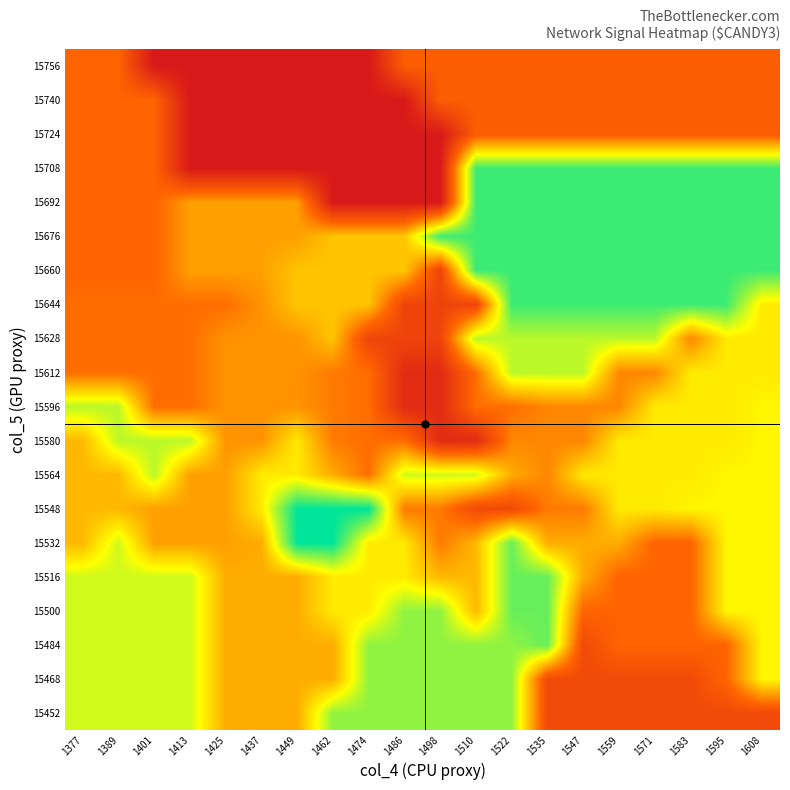

Between 1522 and 1377, which is larger?

1522